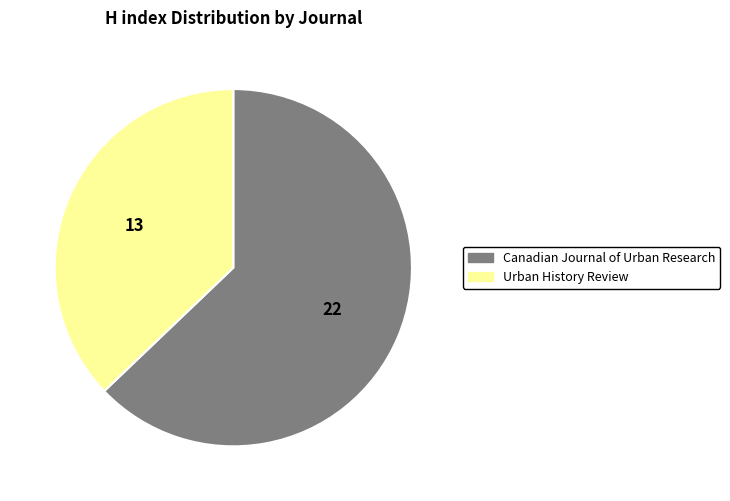

How many segments does this pie chart have?

2